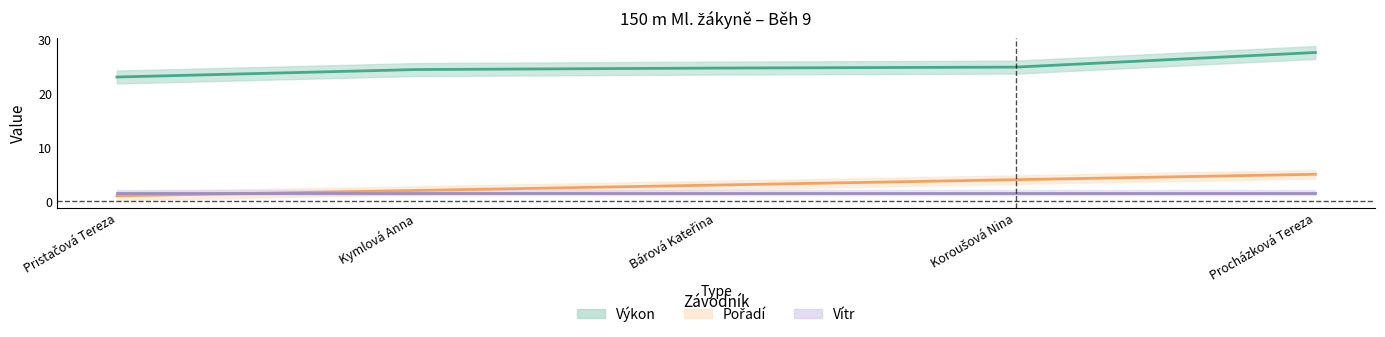

At which label does Pořadí reach its peak?

Procházková Tereza